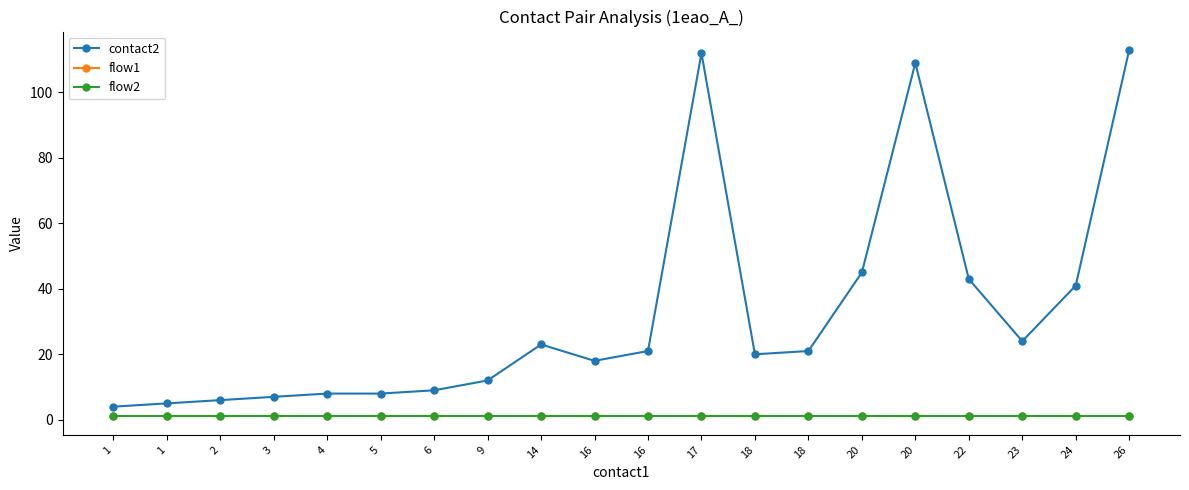

Is this an area chart (filled region under the line)?

No